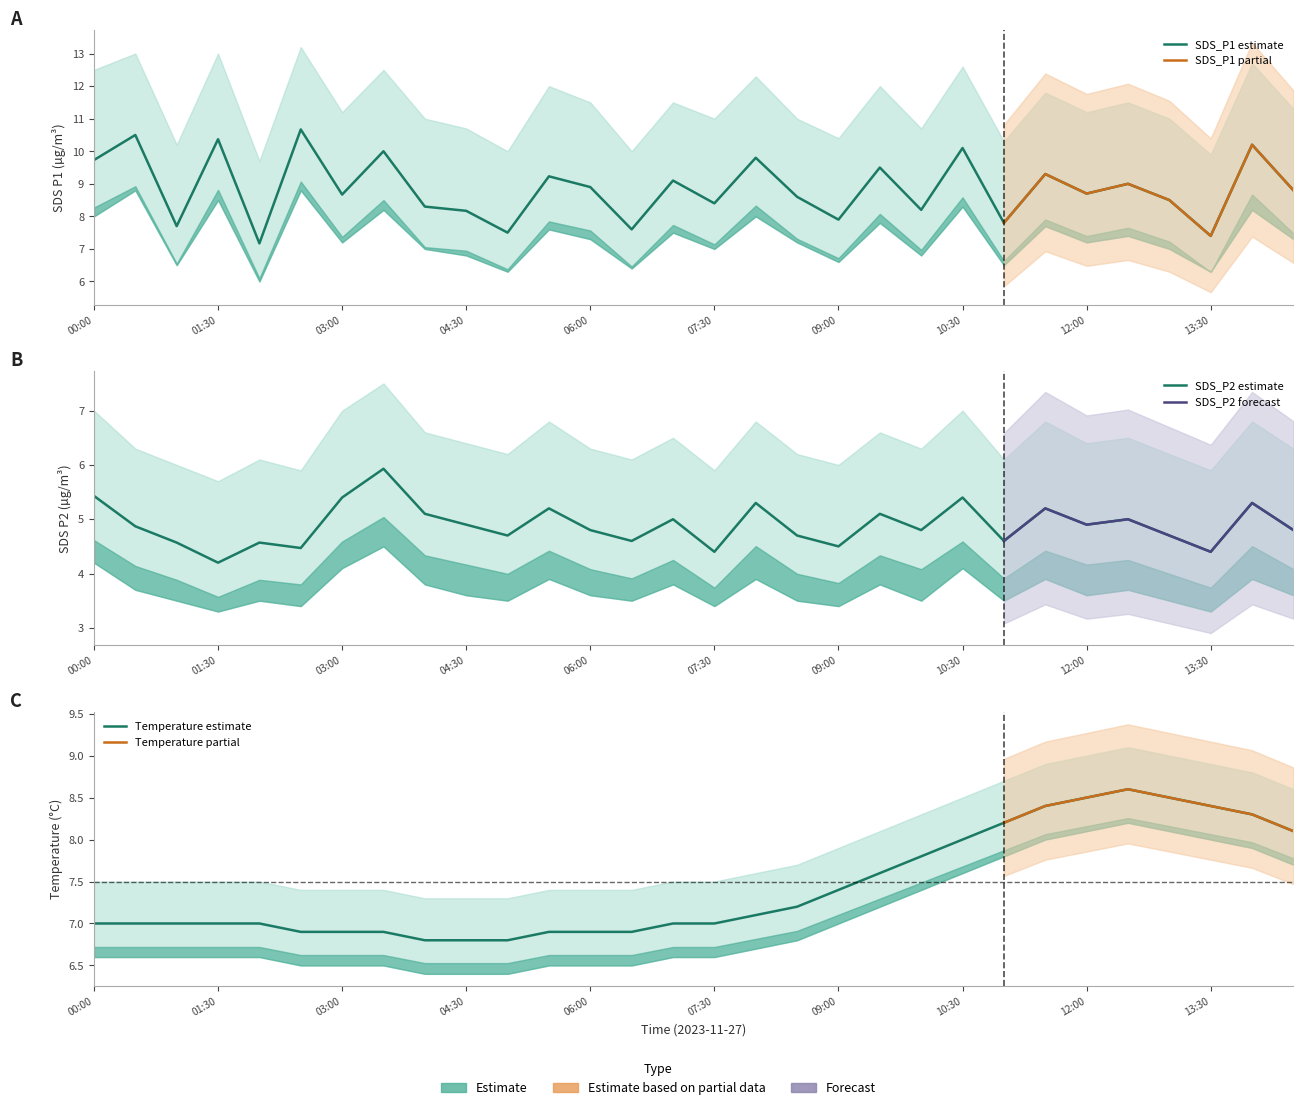

What is the minimum value shown in the chart?

4.2